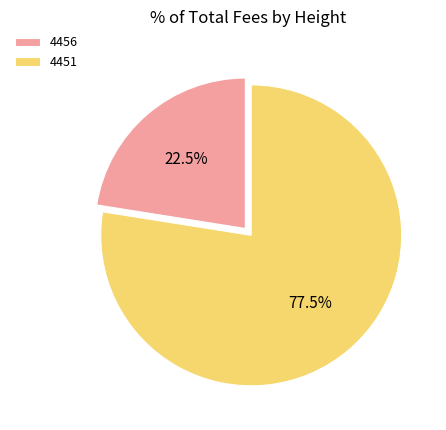

What is the largest slice in the pie chart?

4451